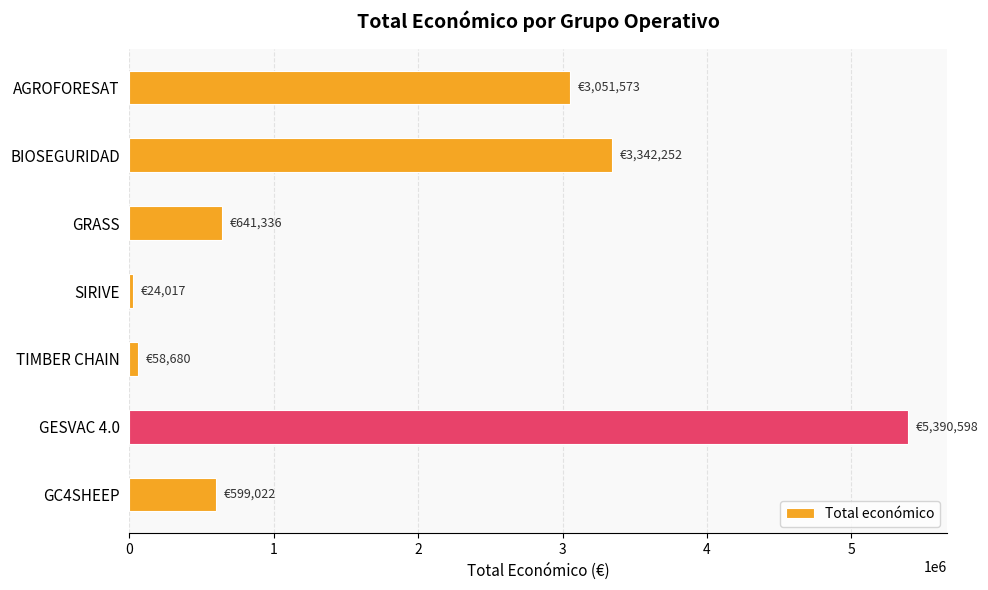

Count the number of categories in the chart.

7